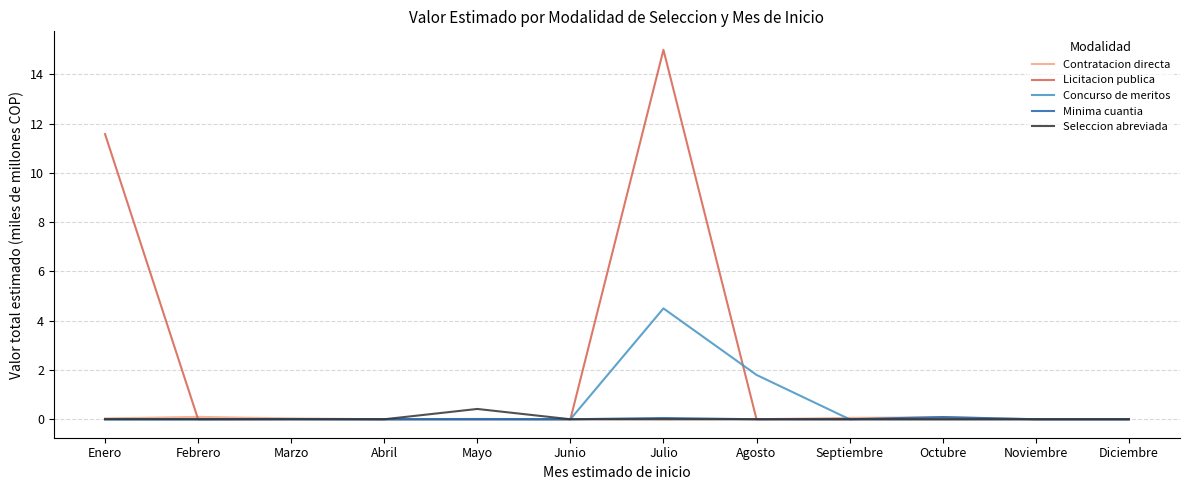

What is the difference between the maximum and second lowest values in the Seleccion abreviada series?

0.4